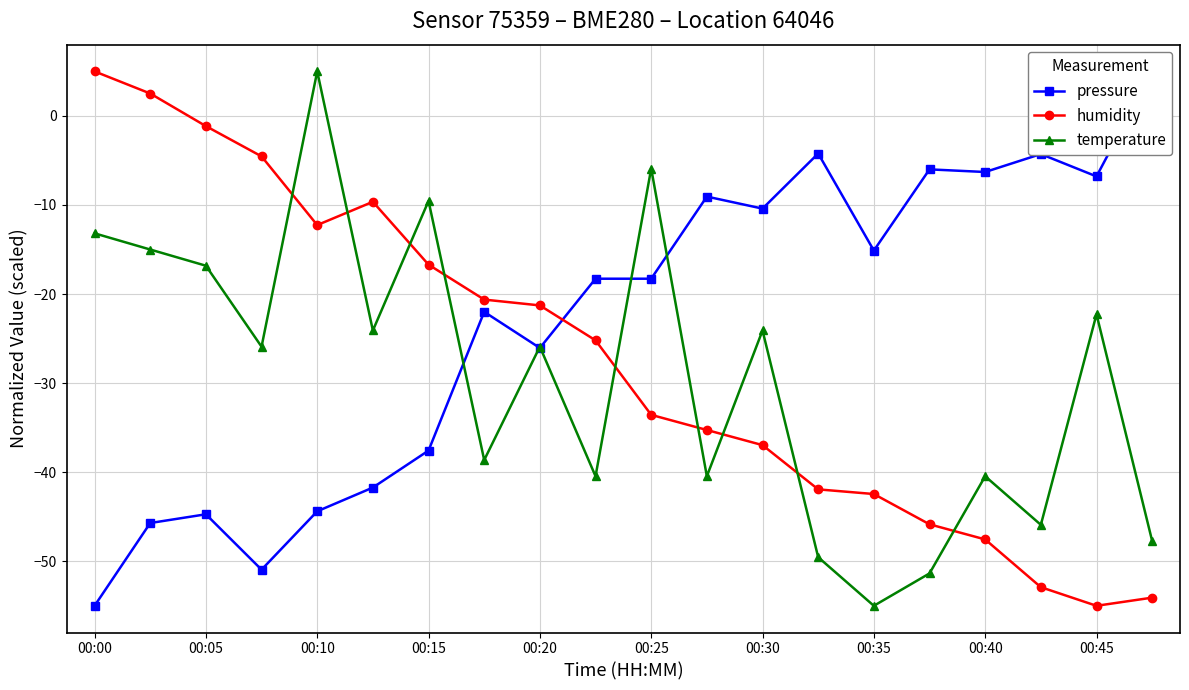

At which category does temperature reach its first local peak?

00:10